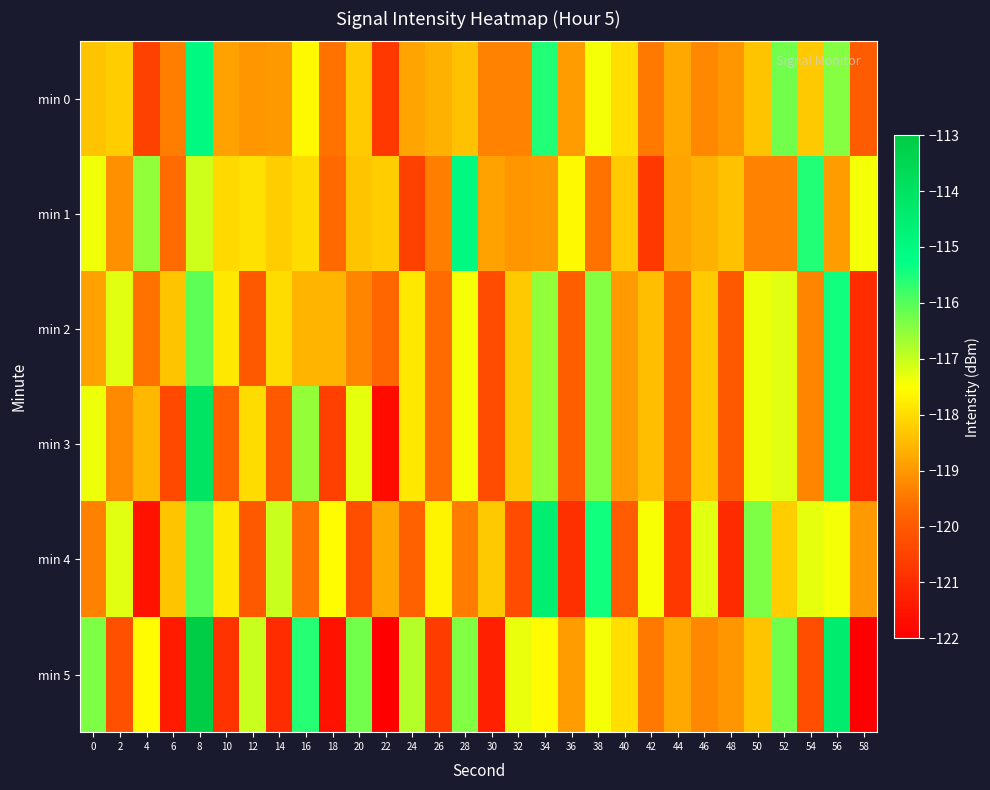

Reading left to right, list all the values displayed in this chart.

min 0: 0=-118.4	2=-118.2	4=-120.5	6=-119.4	8=-115.1	10=-118.9	12=-119.0	14=-119.0	16=-117.6	18=-119.6	20=-118.3	22=-120.7	24=-118.8	26=-118.7	28=-118.4	30=-119.3	32=-119.3	34=-115.5	36=-118.9	38=-117.4	40=-118.0	42=-119.4	44=-118.8	46=-119.2	48=-119.0	50=-118.4	52=-116.2	54=-118.3	56=-116.4	58=-120.0
min 1: 0=-117.4	2=-119.1	4=-116.5	6=-119.7	8=-117.1	10=-118.0	12=-117.9	14=-118.2	16=-118.0	18=-119.7	20=-118.4	22=-118.2	24=-120.5	26=-119.4	28=-115.1	30=-118.9	32=-119.0	34=-119.0	36=-117.6	38=-119.6	40=-118.3	42=-120.7	44=-118.8	46=-118.7	48=-118.4	50=-119.3	52=-119.3	54=-115.5	56=-118.9	58=-117.4
min 2: 0=-118.9	2=-117.2	4=-119.5	6=-118.4	8=-116.1	10=-117.9	12=-120.0	14=-118.0	16=-118.6	18=-118.6	20=-119.3	22=-119.7	24=-117.8	26=-119.7	28=-117.4	30=-120.3	32=-118.3	34=-116.5	36=-119.9	38=-116.4	40=-119.0	42=-118.4	44=-119.8	46=-118.2	48=-120.0	50=-117.4	52=-117.2	54=-119.3	56=-115.4	58=-121.0
min 3: 0=-117.4	2=-119.2	4=-118.5	6=-120.4	8=-114.1	10=-119.9	12=-118.0	14=-120.0	16=-116.6	18=-120.6	20=-117.3	22=-121.7	24=-117.8	26=-119.7	28=-117.4	30=-120.3	32=-118.3	34=-116.5	36=-119.9	38=-116.4	40=-119.0	42=-118.4	44=-119.8	46=-118.2	48=-120.0	50=-117.4	52=-117.2	54=-119.3	56=-115.4	58=-121.0
min 4: 0=-119.4	2=-117.2	4=-121.5	6=-118.4	8=-116.1	10=-117.9	12=-120.0	14=-117.0	16=-119.6	18=-117.6	20=-120.3	22=-118.7	24=-119.8	26=-117.7	28=-119.4	30=-118.3	32=-120.3	34=-114.5	36=-120.9	38=-115.4	40=-120.0	42=-117.4	44=-120.8	46=-117.2	48=-121.0	50=-116.4	52=-118.2	54=-117.3	56=-117.4	58=-119.0
min 5: 0=-116.4	2=-120.2	4=-117.5	6=-121.4	8=-113.1	10=-120.9	12=-117.0	14=-121.0	16=-115.6	18=-121.6	20=-116.3	22=-122.7	24=-116.8	26=-120.7	28=-116.4	30=-121.3	32=-117.3	34=-117.5	36=-118.9	38=-117.4	40=-118.0	42=-119.4	44=-118.8	46=-119.2	48=-119.0	50=-118.4	52=-116.2	54=-120.3	56=-114.4	58=-122.0